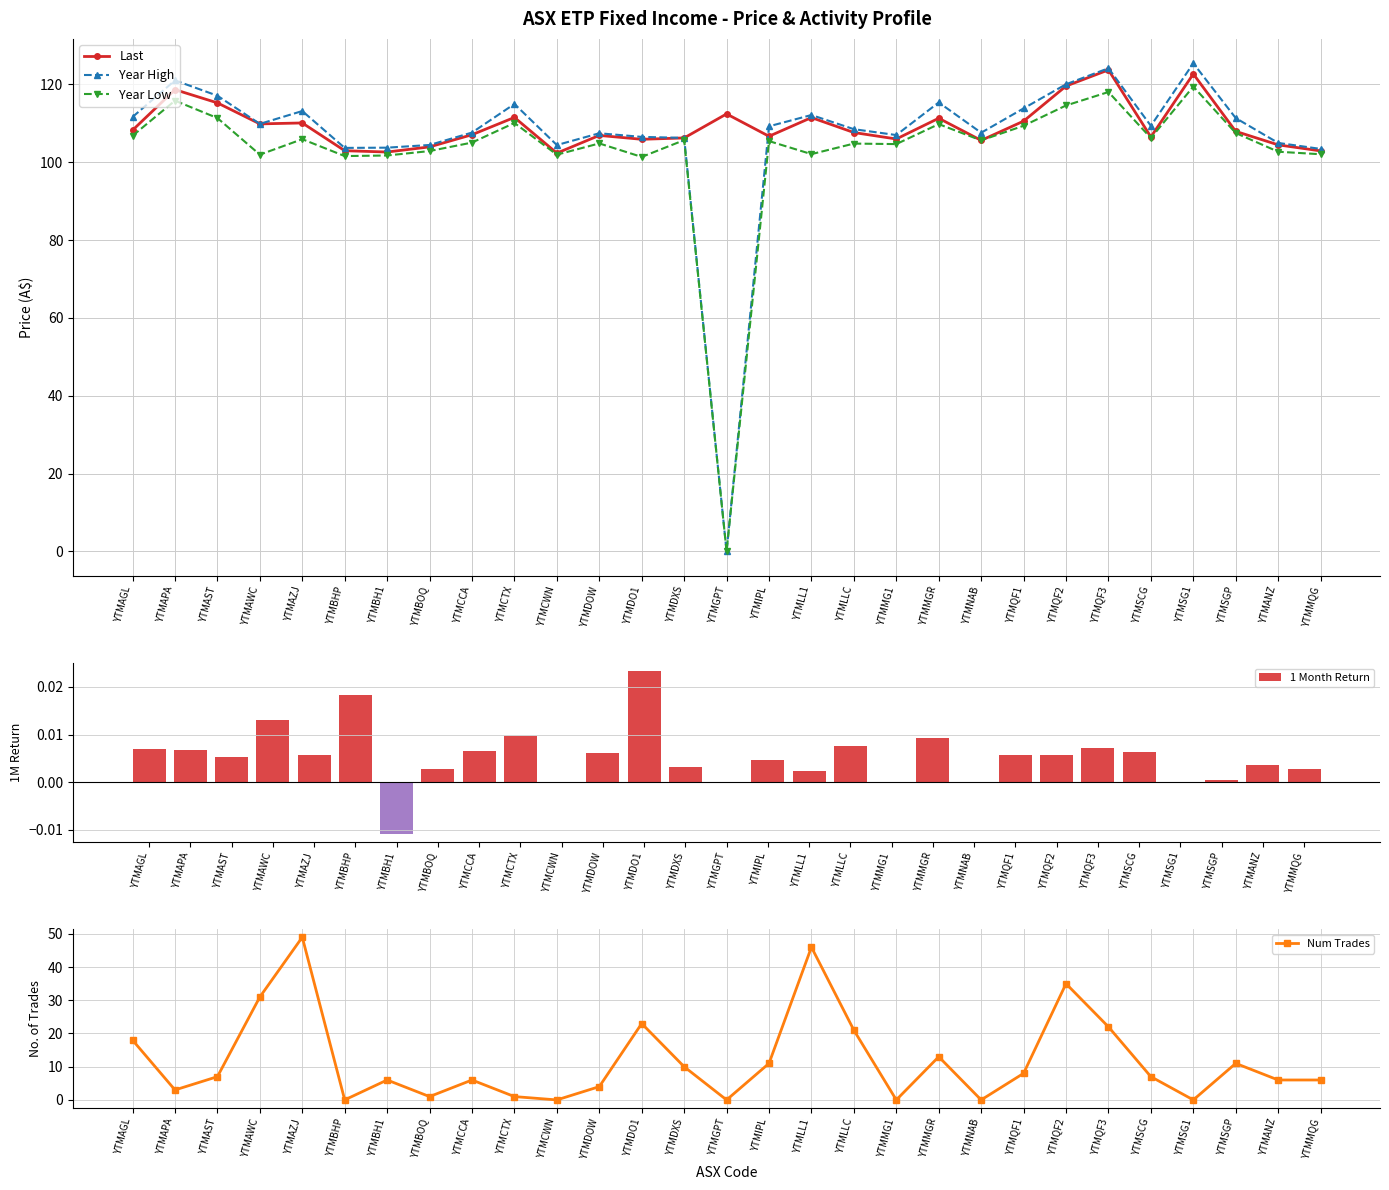

The Year Low series shows 49.7 at YTMIPL. True or false?

False